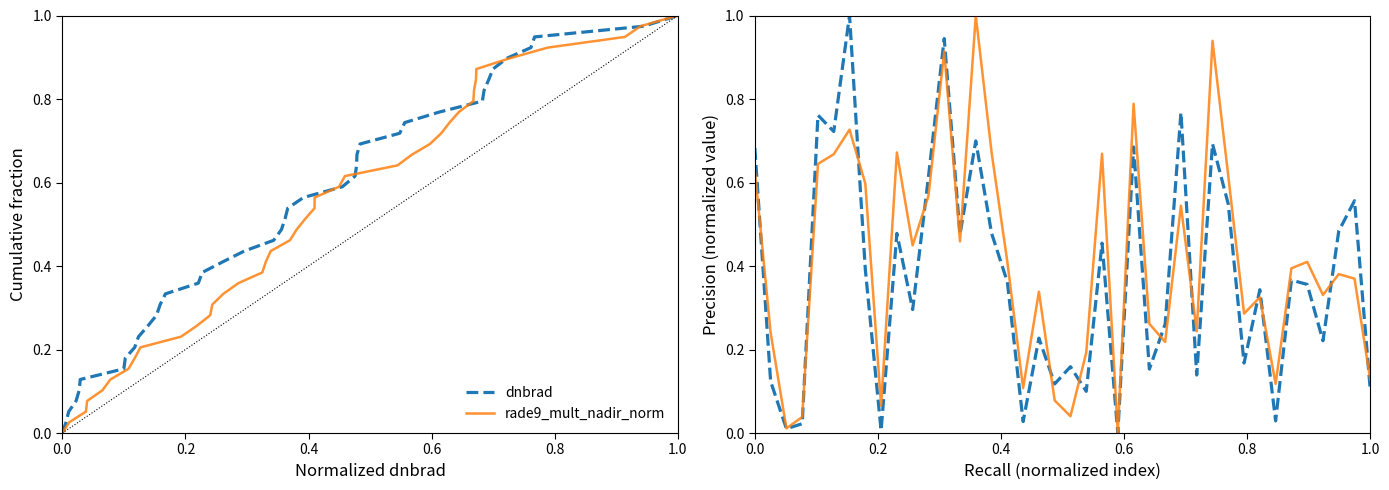

True or false: dnbrad and rade9_mult_nadir_norm intersect in this chart.

True